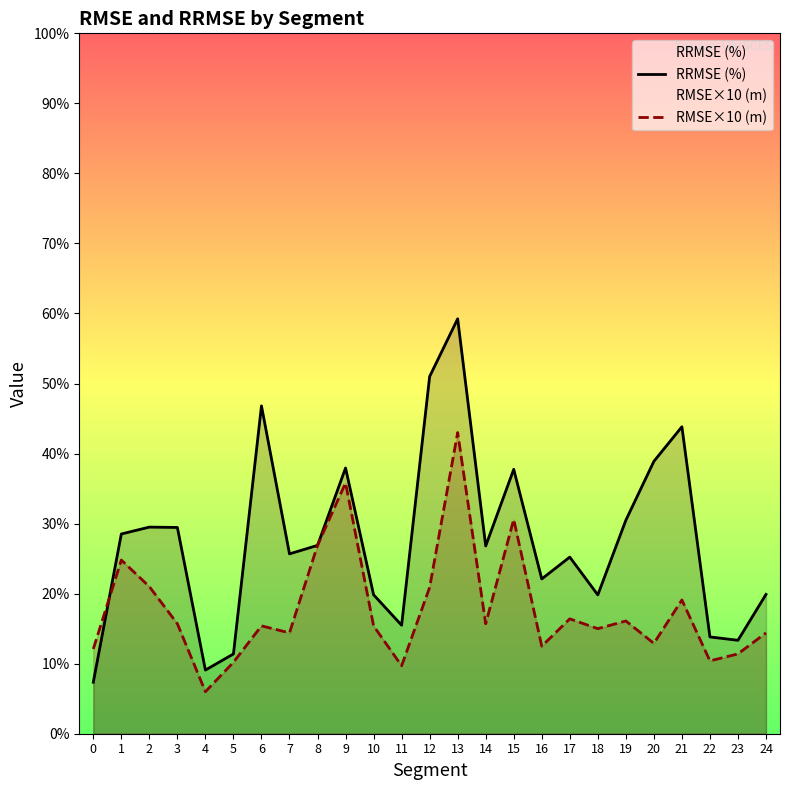

Reading left to right, transcribe all the data shown in this chart.

RRMSE (%): 0=7.3	1=28.5	2=29.5	3=29.4	4=9.1	5=11.4	6=46.8	7=25.7	8=26.9	9=37.9	10=19.8	11=15.5	12=51.0	13=59.2	14=26.8	15=37.8	16=22.1	17=25.2	18=19.8	19=30.5	20=38.9	21=43.8	22=13.8	23=13.3	24=19.9
RMSE×10 (m): 0=12.1	1=24.8	2=21.0	3=15.7	4=6.0	5=10.2	6=15.4	7=14.4	8=26.9	9=35.8	10=15.4	11=9.7	12=20.9	13=43.0	14=15.7	15=30.6	16=12.5	17=16.4	18=15.0	19=16.1	20=12.9	21=19.1	22=10.4	23=11.4	24=14.4